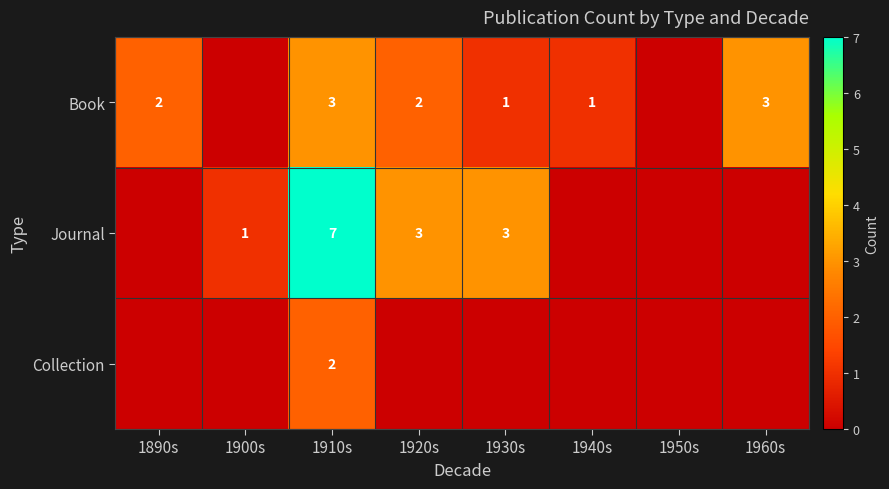

How many categories are shown in the chart?

8